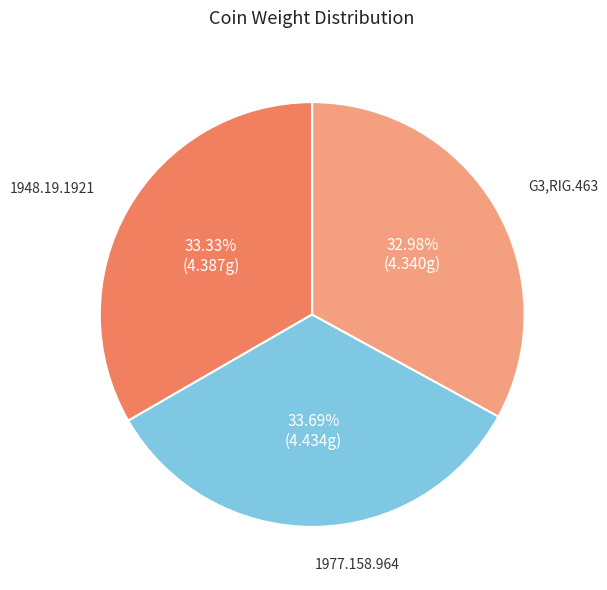

Does 1977.158.964 account for over 50% of the chart?

No